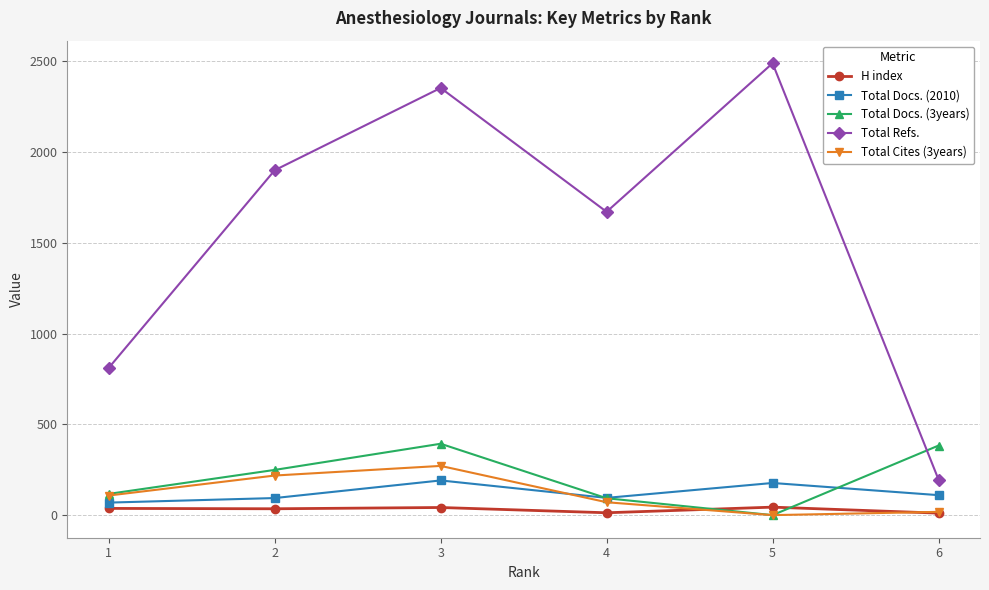

True or false: Total Docs. (3years) has a value of 383 at 6.

True